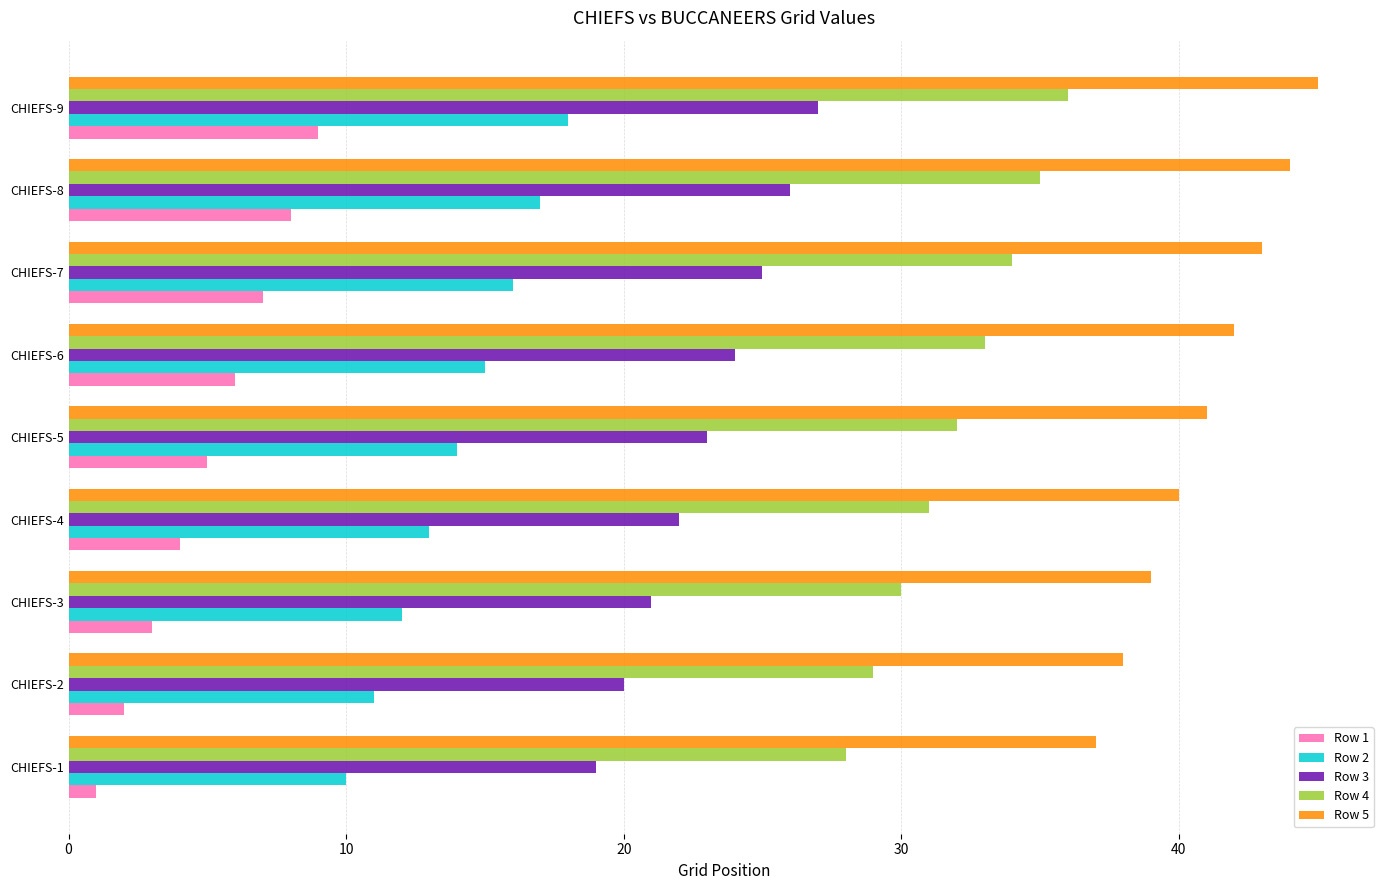

List the series in order of their peak value, highest first.

Row 5, Row 4, Row 3, Row 2, Row 1